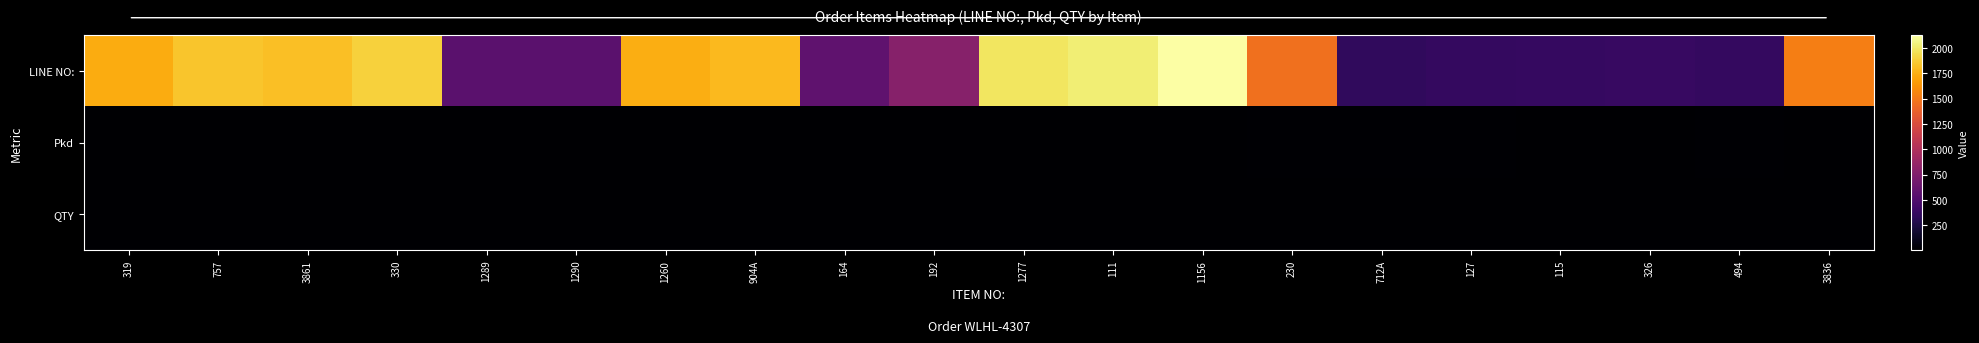

Reading left to right, list all the values displayed in this chart.

LINE NO:: 319=1738.0	757=1839.0	3861=1814.0	330=1890.0	1289=551.0	1290=553.0	1260=1745.0	904A=1796.0	164=576.0	192=785.0	1277=1981.0	111=2023.0	1156=2130.0	230=1461.0	712A=346.0	127=359.0	115=375.0	326=377.0	494=360.0	3836=1531.0
Pkd: 319=4.0	757=6.0	3861=6.0	330=6.0	1289=4.0	1290=4.0	1260=9.0	904A=6.0	164=8.0	192=6.0	1277=6.0	111=6.0	1156=6.0	230=10.0	712A=12.0	127=12.0	115=6.0	326=6.0	494=12.0	3836=6.0
QTY: 319=3.0	757=1.0	3861=1.0	330=1.0	1289=1.0	1290=1.0	1260=1.0	904A=1.0	164=1.0	192=1.0	1277=1.0	111=1.0	1156=1.0	230=1.0	712A=1.0	127=2.0	115=1.0	326=1.0	494=1.0	3836=1.0